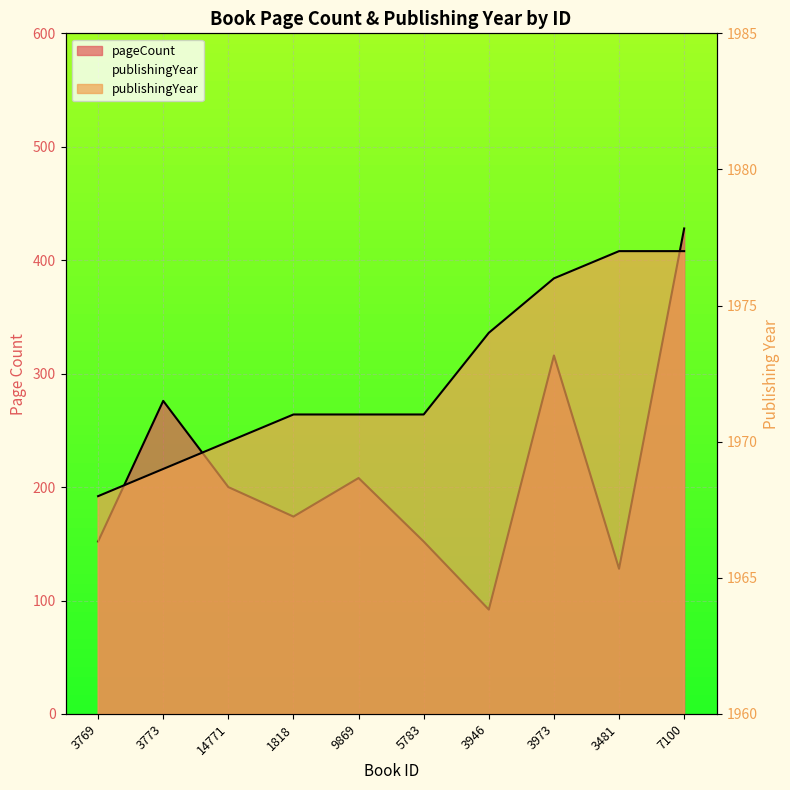

Between 3481 and 3973, which is larger?

3973